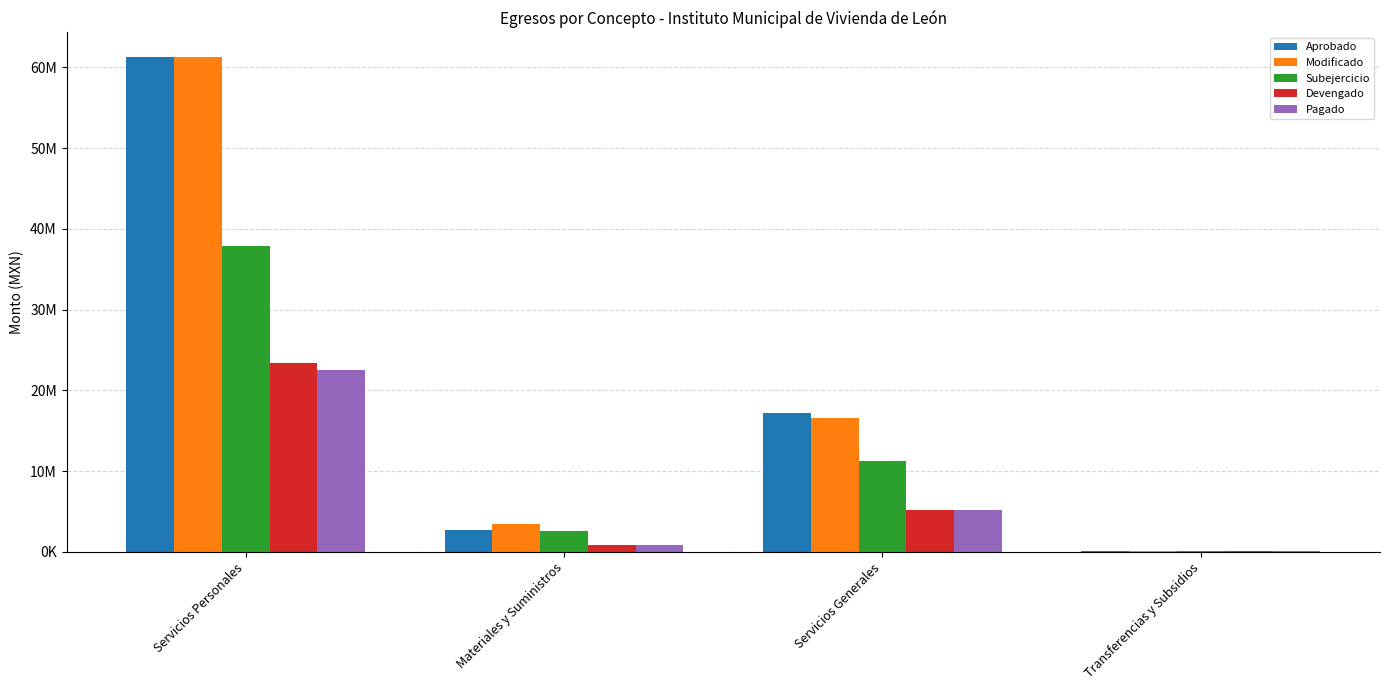

At Servicios Personales, list the series in order from largest to smallest.

Aprobado, Modificado, Subejercicio, Devengado, Pagado